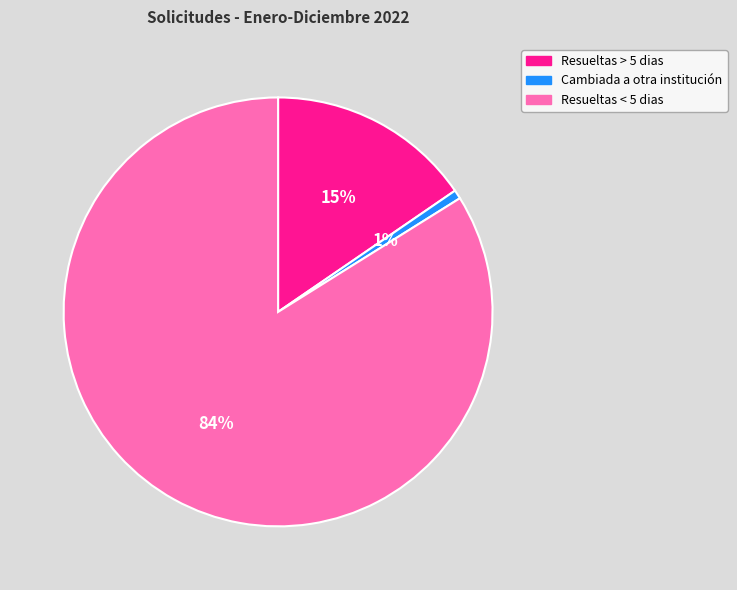

Does Cambiada a otra institución represent more than half of the total?

No